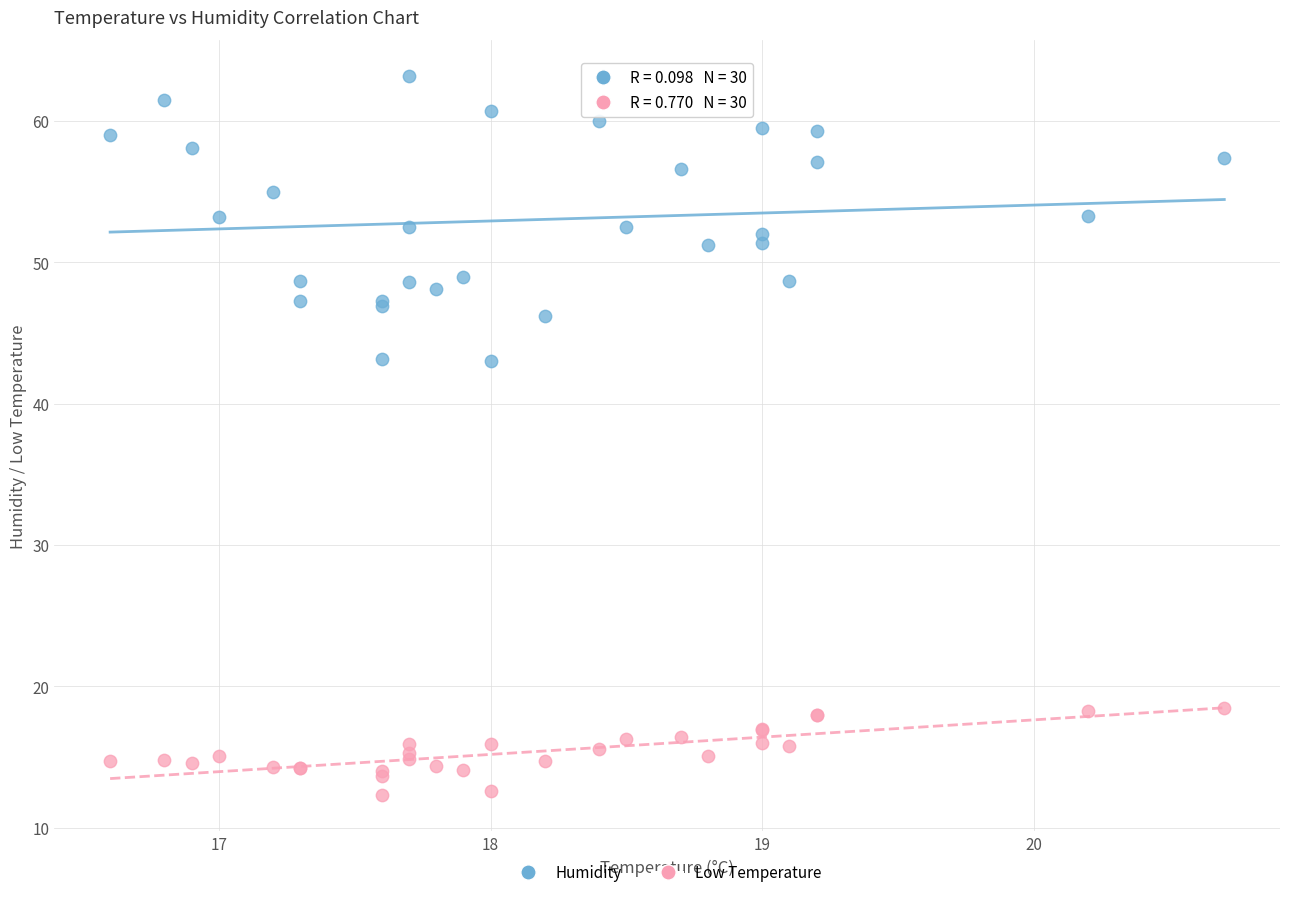

Which series reaches the maximum Y coordinate?

Humidity